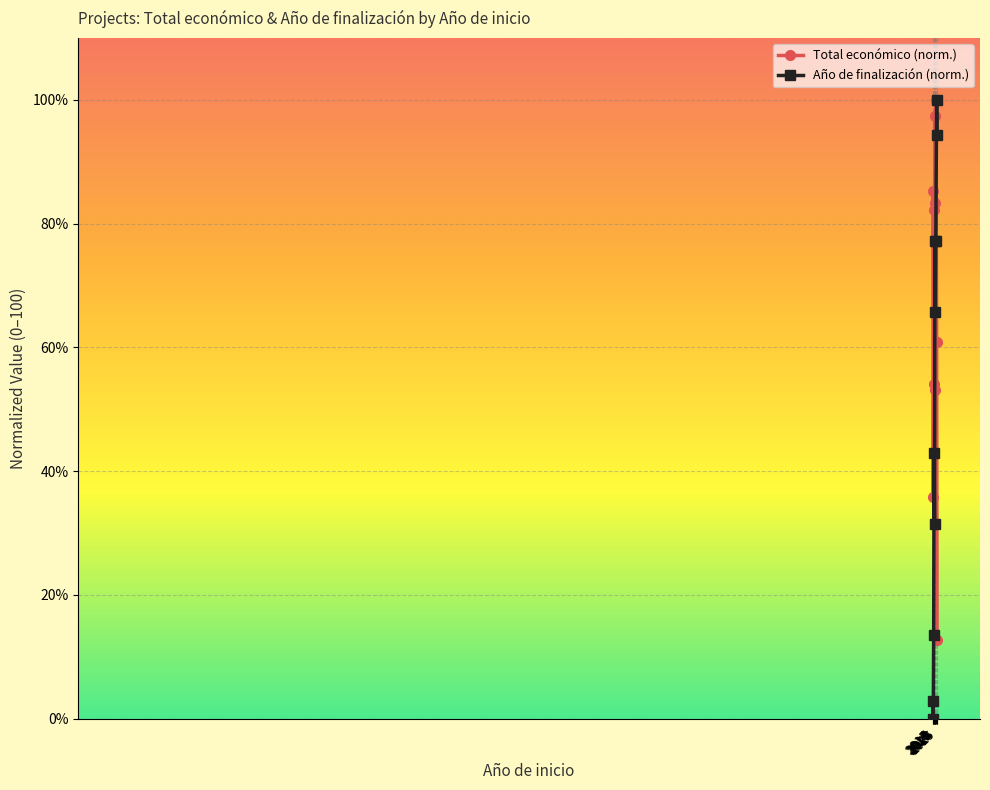

Does the chart have visible grid lines?

Yes